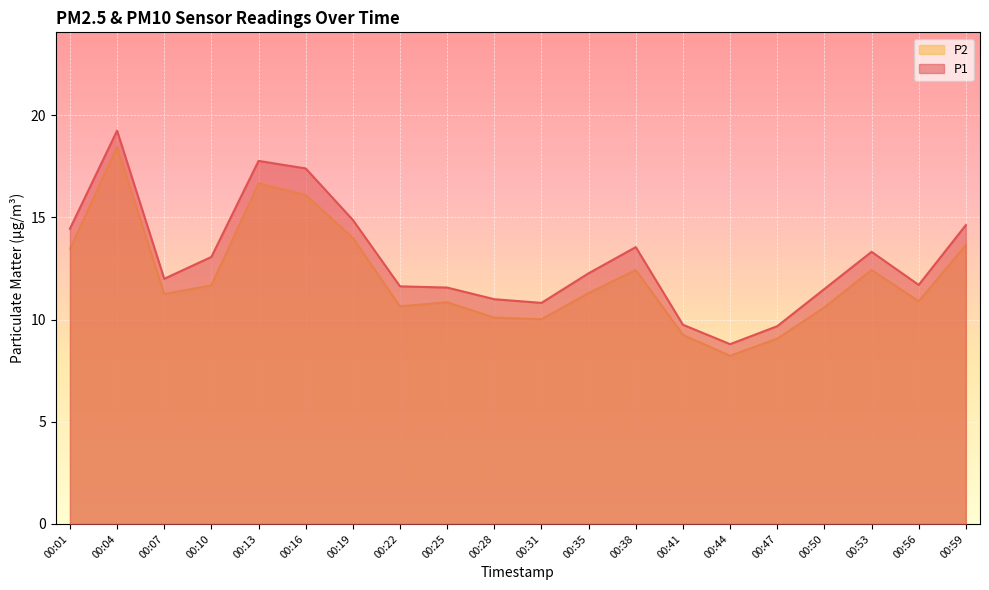

List the labels in order of P2 value, largest first.

00:04, 00:13, 00:16, 00:19, 00:59, 00:01, 00:38, 00:53, 00:10, 00:35, 00:07, 00:56, 00:25, 00:22, 00:50, 00:28, 00:31, 00:41, 00:47, 00:44